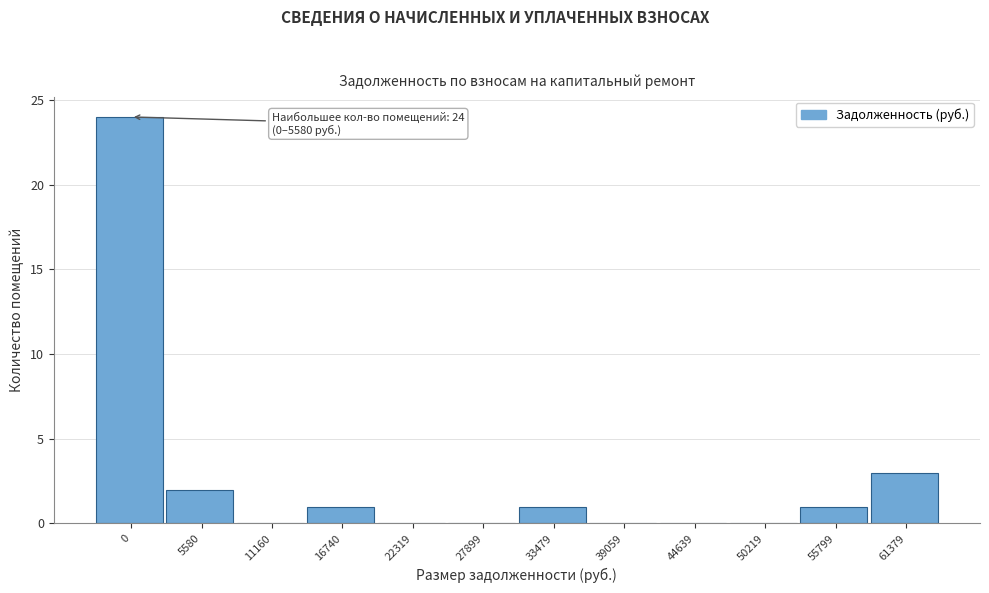

Reading left to right, list all the values displayed in this chart.

0=24	5580=2	11160=0	16740=1	22319=0	27899=0	33479=1	39059=0	44639=0	50219=0	55799=1	61379=3